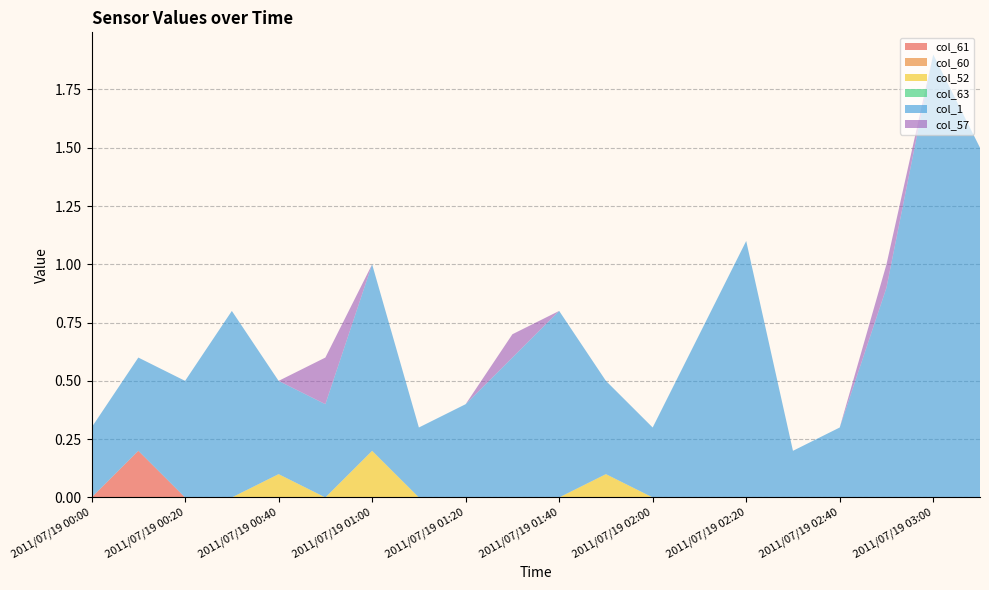

Reading left to right, transcribe all the data shown in this chart.

col_61: 2011/07/19 00:00=0.0	2011/07/19 00:10=0.2	2011/07/19 00:20=0.0	2011/07/19 00:30=0.0	2011/07/19 00:40=0.0	2011/07/19 00:50=0.0	2011/07/19 01:00=0.0	2011/07/19 01:10=0.0	2011/07/19 01:20=0.0	2011/07/19 01:30=0.0	2011/07/19 01:40=0.0	2011/07/19 01:50=0.0	2011/07/19 02:00=0.0	2011/07/19 02:10=0.0	2011/07/19 02:20=0.0	2011/07/19 02:30=0.0	2011/07/19 02:40=0.0	2011/07/19 02:50=0.0	2011/07/19 03:00=0.0	2011/07/19 03:10=0.0
col_60: 2011/07/19 00:00=0.0	2011/07/19 00:10=0.0	2011/07/19 00:20=0.0	2011/07/19 00:30=0.0	2011/07/19 00:40=0.0	2011/07/19 00:50=0.0	2011/07/19 01:00=0.0	2011/07/19 01:10=0.0	2011/07/19 01:20=0.0	2011/07/19 01:30=0.0	2011/07/19 01:40=0.0	2011/07/19 01:50=0.0	2011/07/19 02:00=0.0	2011/07/19 02:10=0.0	2011/07/19 02:20=0.0	2011/07/19 02:30=0.0	2011/07/19 02:40=0.0	2011/07/19 02:50=0.0	2011/07/19 03:00=0.0	2011/07/19 03:10=0.0
col_52: 2011/07/19 00:00=0.0	2011/07/19 00:10=0.0	2011/07/19 00:20=0.0	2011/07/19 00:30=0.0	2011/07/19 00:40=0.1	2011/07/19 00:50=0.0	2011/07/19 01:00=0.2	2011/07/19 01:10=0.0	2011/07/19 01:20=0.0	2011/07/19 01:30=0.0	2011/07/19 01:40=0.0	2011/07/19 01:50=0.1	2011/07/19 02:00=0.0	2011/07/19 02:10=0.0	2011/07/19 02:20=0.0	2011/07/19 02:30=0.0	2011/07/19 02:40=0.0	2011/07/19 02:50=0.0	2011/07/19 03:00=0.0	2011/07/19 03:10=0.0
col_63: 2011/07/19 00:00=0.0	2011/07/19 00:10=0.0	2011/07/19 00:20=0.0	2011/07/19 00:30=0.0	2011/07/19 00:40=0.0	2011/07/19 00:50=0.0	2011/07/19 01:00=0.0	2011/07/19 01:10=0.0	2011/07/19 01:20=0.0	2011/07/19 01:30=0.0	2011/07/19 01:40=0.0	2011/07/19 01:50=0.0	2011/07/19 02:00=0.0	2011/07/19 02:10=0.0	2011/07/19 02:20=0.0	2011/07/19 02:30=0.0	2011/07/19 02:40=0.0	2011/07/19 02:50=0.0	2011/07/19 03:00=0.0	2011/07/19 03:10=0.0
col_1: 2011/07/19 00:00=0.3	2011/07/19 00:10=0.4	2011/07/19 00:20=0.5	2011/07/19 00:30=0.8	2011/07/19 00:40=0.4	2011/07/19 00:50=0.4	2011/07/19 01:00=0.8	2011/07/19 01:10=0.3	2011/07/19 01:20=0.4	2011/07/19 01:30=0.6	2011/07/19 01:40=0.8	2011/07/19 01:50=0.4	2011/07/19 02:00=0.3	2011/07/19 02:10=0.7	2011/07/19 02:20=1.1	2011/07/19 02:30=0.2	2011/07/19 02:40=0.3	2011/07/19 02:50=0.9	2011/07/19 03:00=1.9	2011/07/19 03:10=1.5
col_57: 2011/07/19 00:00=0.0	2011/07/19 00:10=0.0	2011/07/19 00:20=0.0	2011/07/19 00:30=0.0	2011/07/19 00:40=0.0	2011/07/19 00:50=0.2	2011/07/19 01:00=0.0	2011/07/19 01:10=0.0	2011/07/19 01:20=0.0	2011/07/19 01:30=0.1	2011/07/19 01:40=0.0	2011/07/19 01:50=0.0	2011/07/19 02:00=0.0	2011/07/19 02:10=0.0	2011/07/19 02:20=0.0	2011/07/19 02:30=0.0	2011/07/19 02:40=0.0	2011/07/19 02:50=0.1	2011/07/19 03:00=0.0	2011/07/19 03:10=0.0